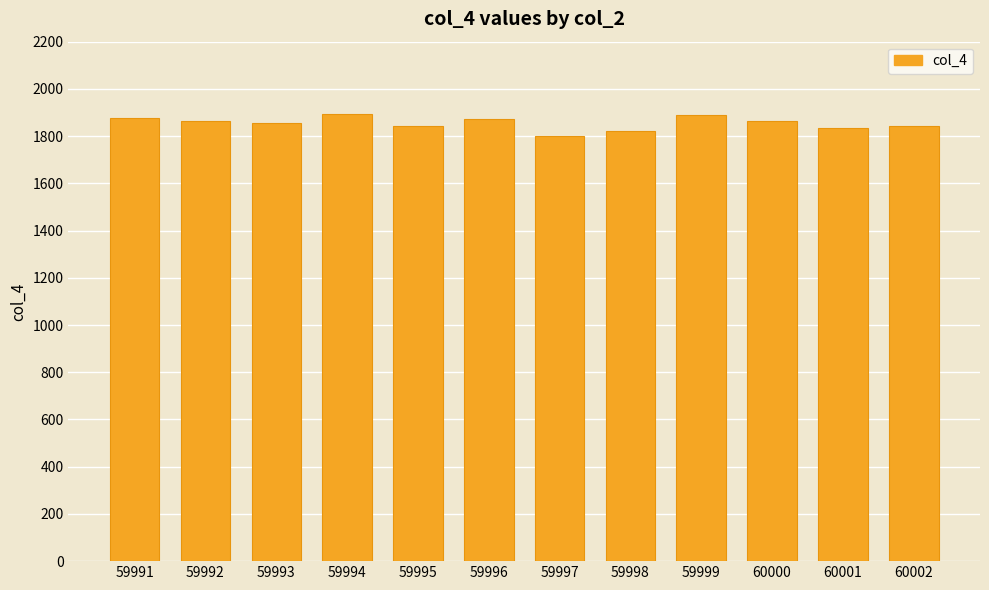

What is the average value?

1854